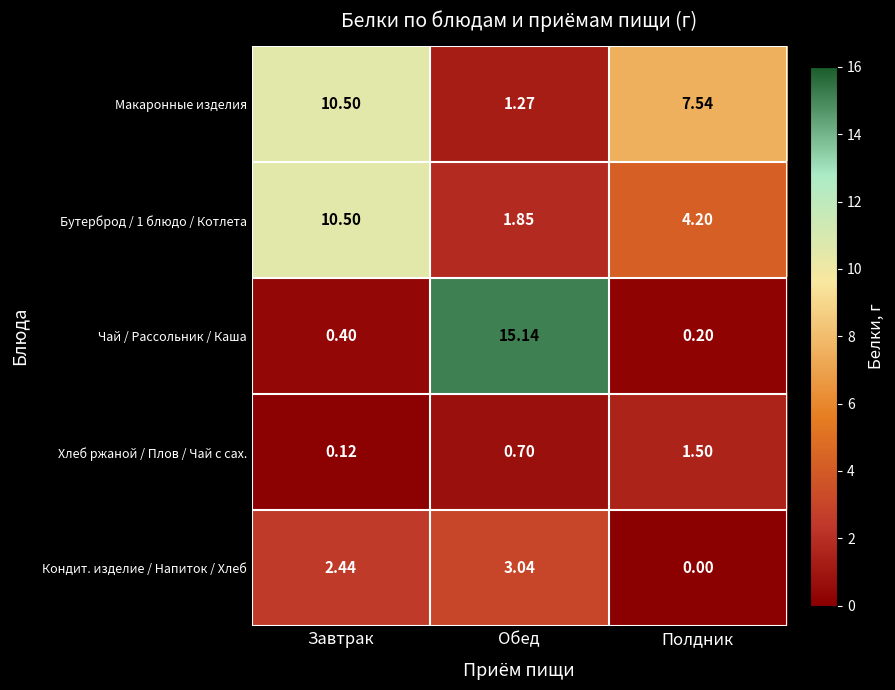

Which series has the largest total across all categories?

Макаронные изделия